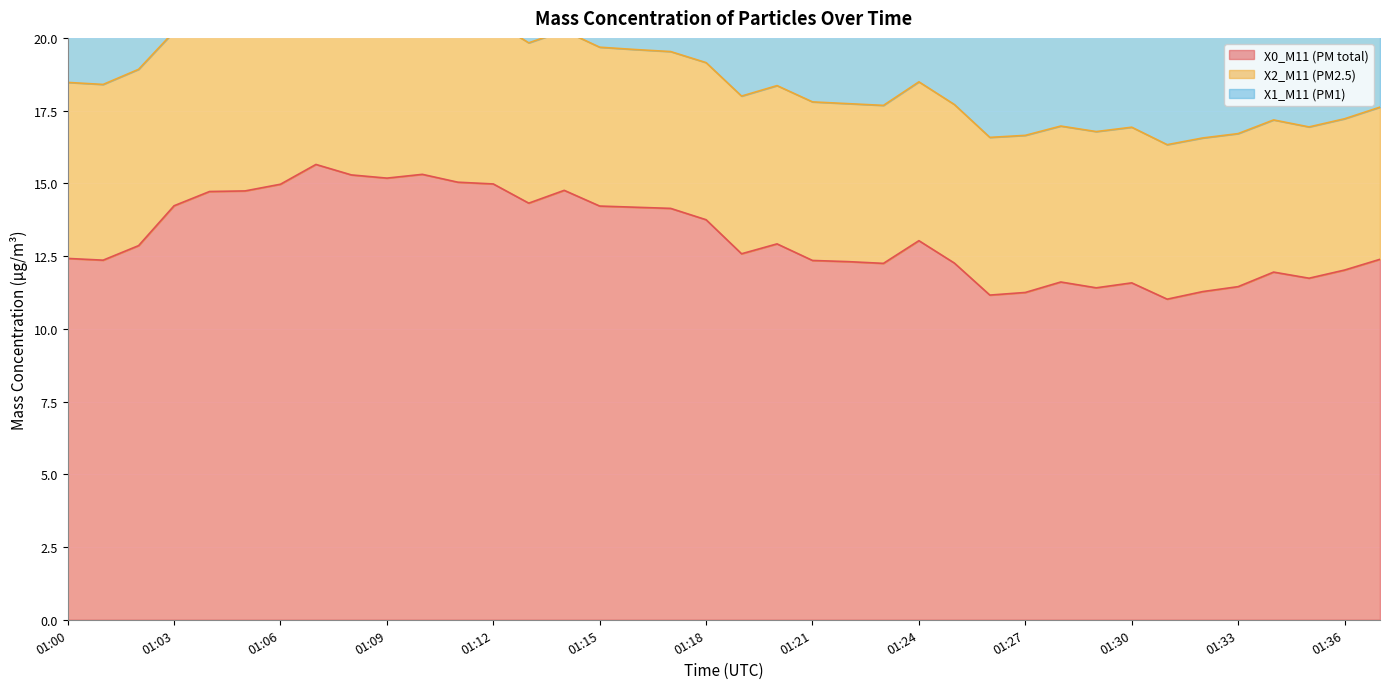

Does the chart display data point markers on the line(s)?

No